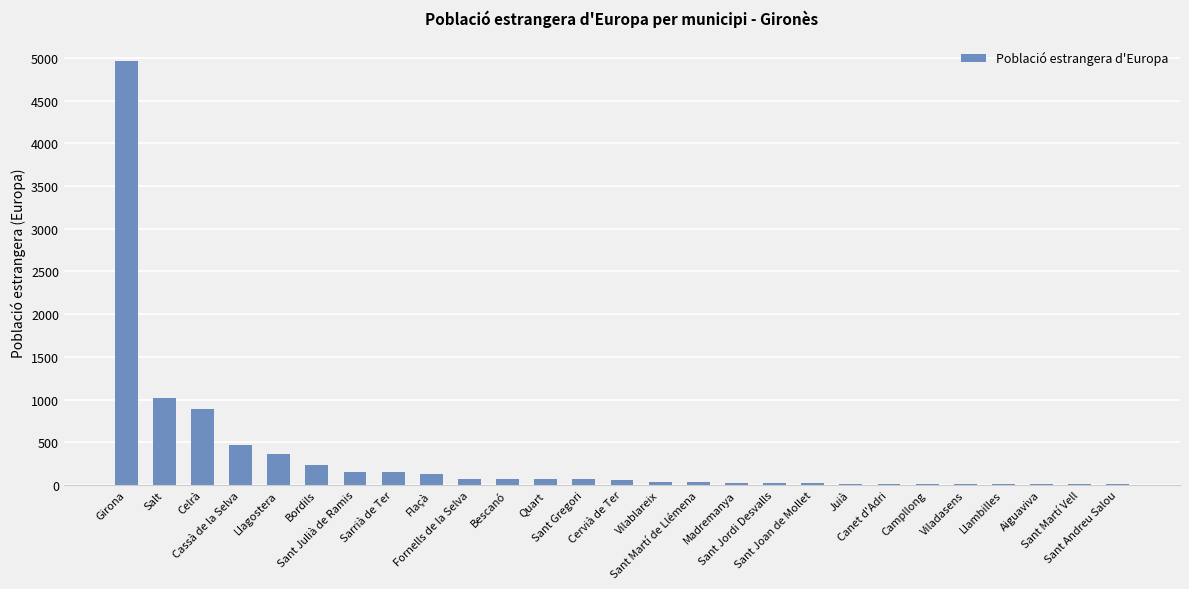

What is the greatest value displayed?

4960